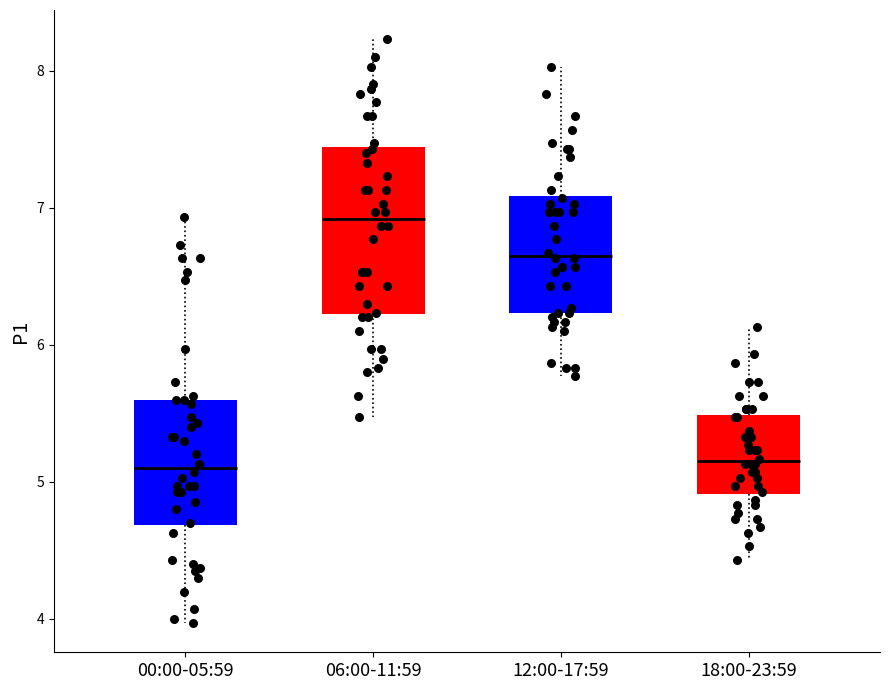

Reading left to right, transcribe this box plot: for each box, give where its median line is, the range the box spans, and where its two whiskers end, as read against the y-axis. The values are not printed on the chart, so give them approximately, as read against the axis.

00:00-05:59: median 5.1, box 4.7 to 5.6, whiskers 4.0 to 6.9
06:00-11:59: median 6.9, box 6.2 to 7.4, whiskers 5.5 to 8.2
12:00-17:59: median 6.7, box 6.2 to 7.1, whiskers 5.8 to 8.0
18:00-23:59: median 5.2, box 4.9 to 5.5, whiskers 4.4 to 6.1